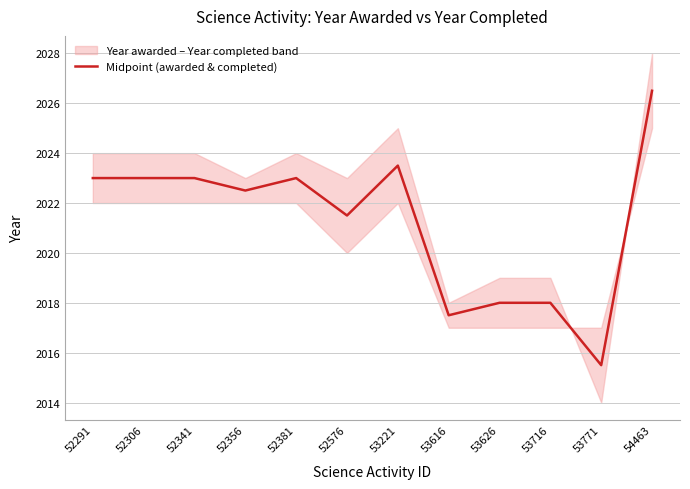

Reading right to left, what are all the values shown in this chart?

2026.5	2015.5	2018.0	2018.0	2017.5	2023.5	2021.5	2023.0	2022.5	2023.0	2023.0	2023.0